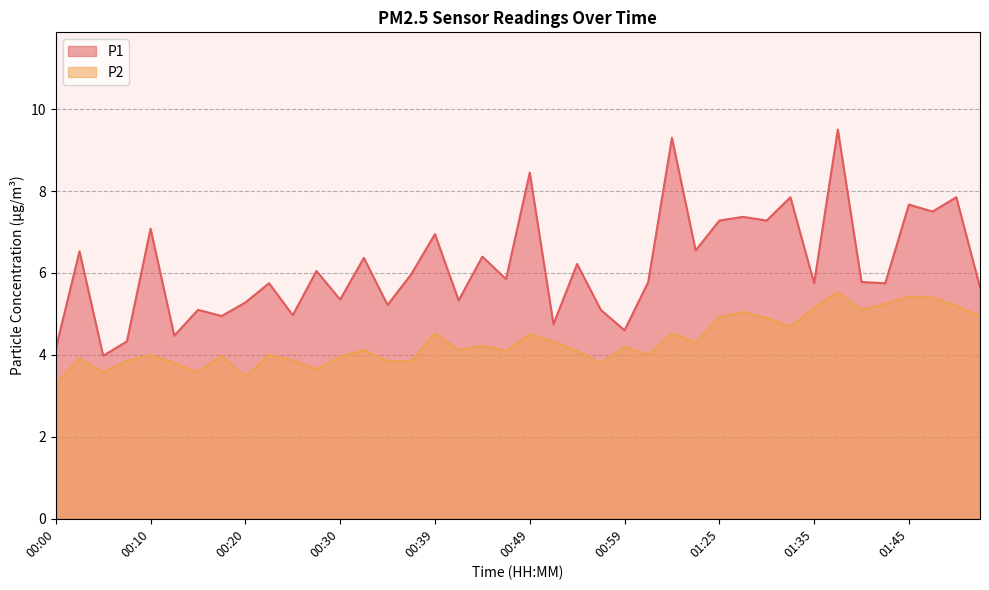

How many values in the P2 series are below 4?

14